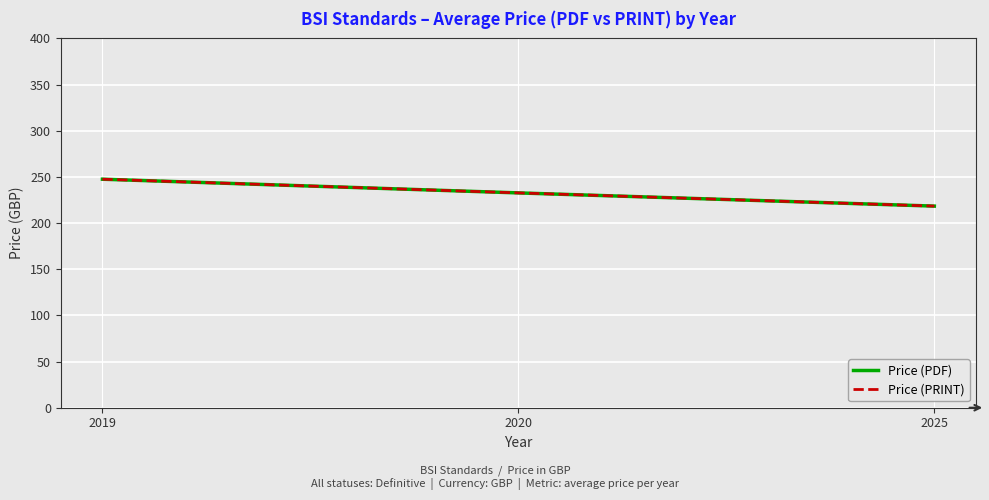

True or false: Price (PDF) has a value of 232.7 at 2020.

True